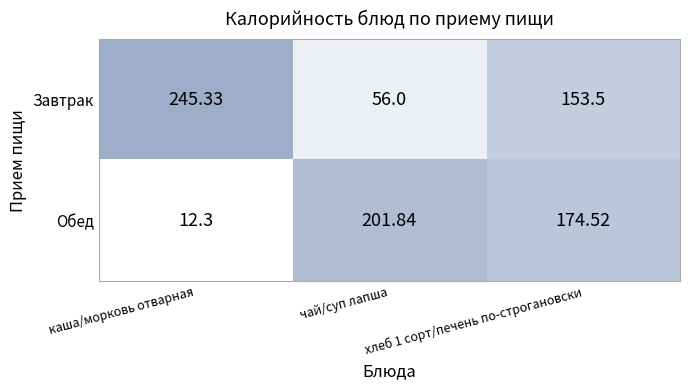

At which label does Обед first exceed 174?

чай/суп лапша